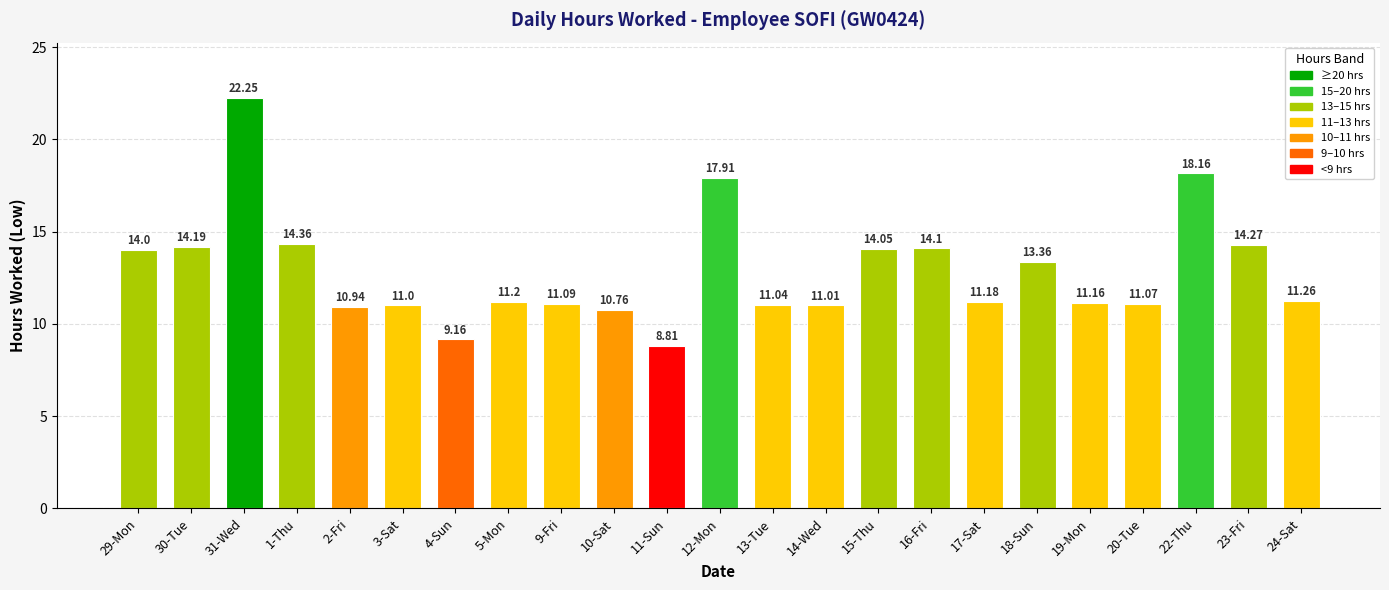

List the labels in order of value, smallest first.

11-Sun, 4-Sun, 10-Sat, 2-Fri, 3-Sat, 14-Wed, 13-Tue, 20-Tue, 9-Fri, 19-Mon, 17-Sat, 5-Mon, 24-Sat, 18-Sun, 29-Mon, 15-Thu, 16-Fri, 30-Tue, 23-Fri, 1-Thu, 12-Mon, 22-Thu, 31-Wed